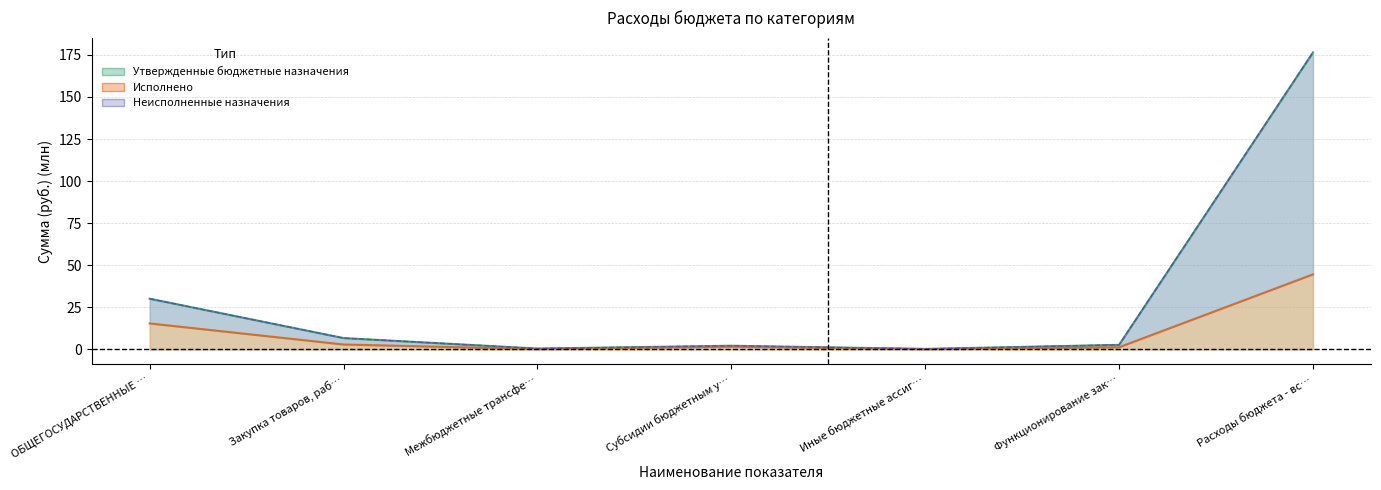

True or false: Утвержденные бюджетные назначения and Неисполненные назначения cross at least once.

False